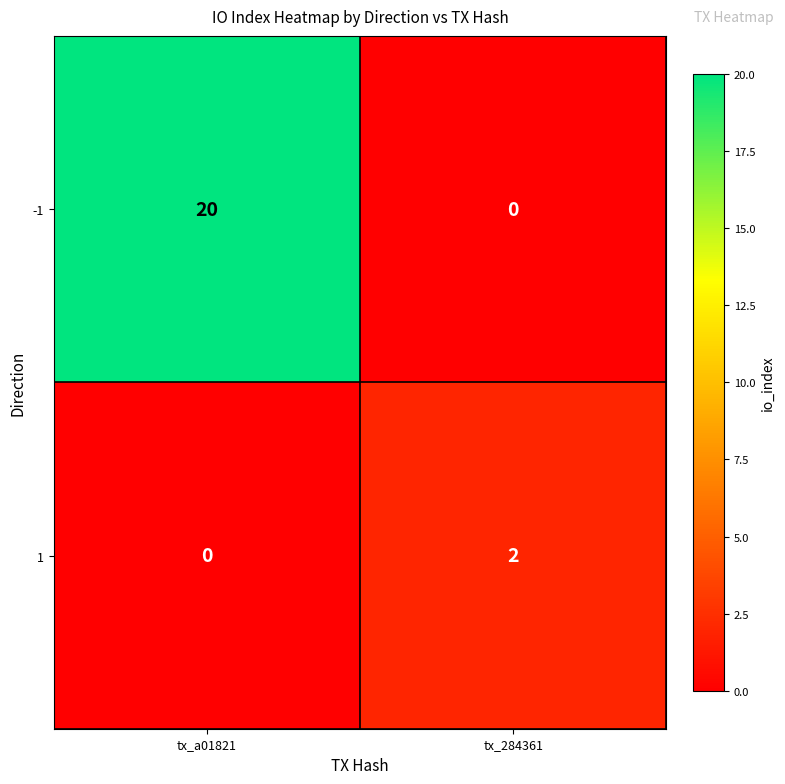

What is the sum of all -1 values?

20